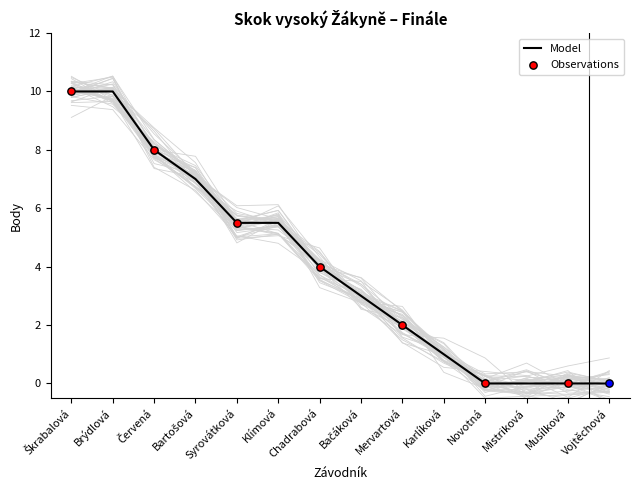

Approximately how many times larger is the value at Chadrabová compared to Škrabalová?

0.4